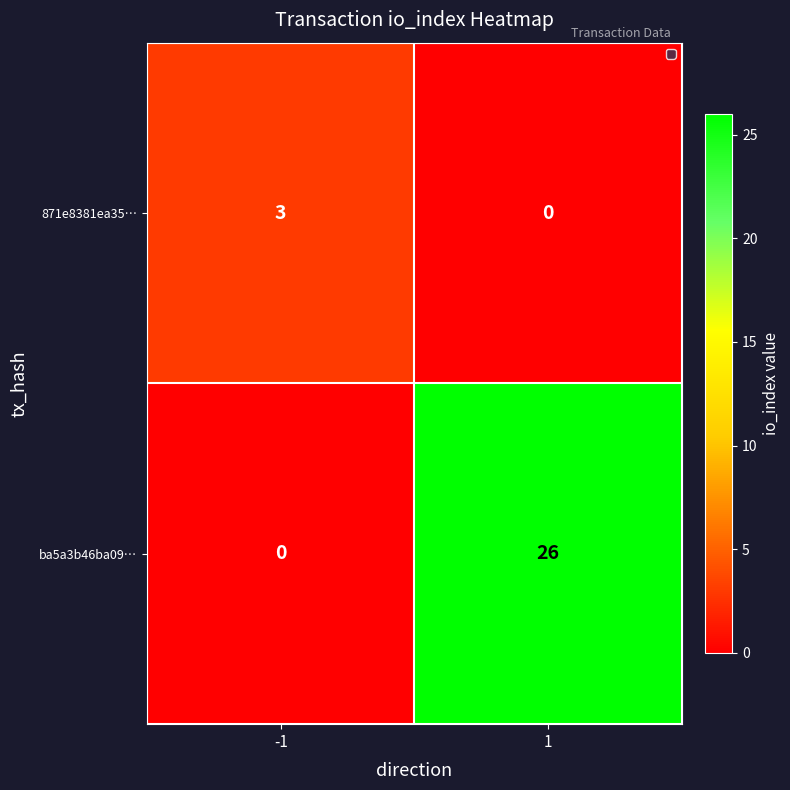

Count the number of categories in the chart.

2